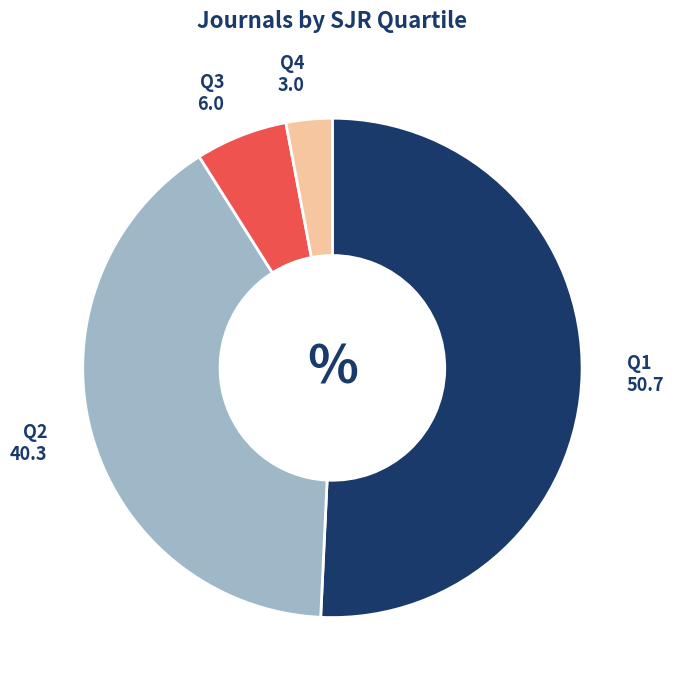

What is the ratio of the value at Q1 to the value at Q3?

8.5